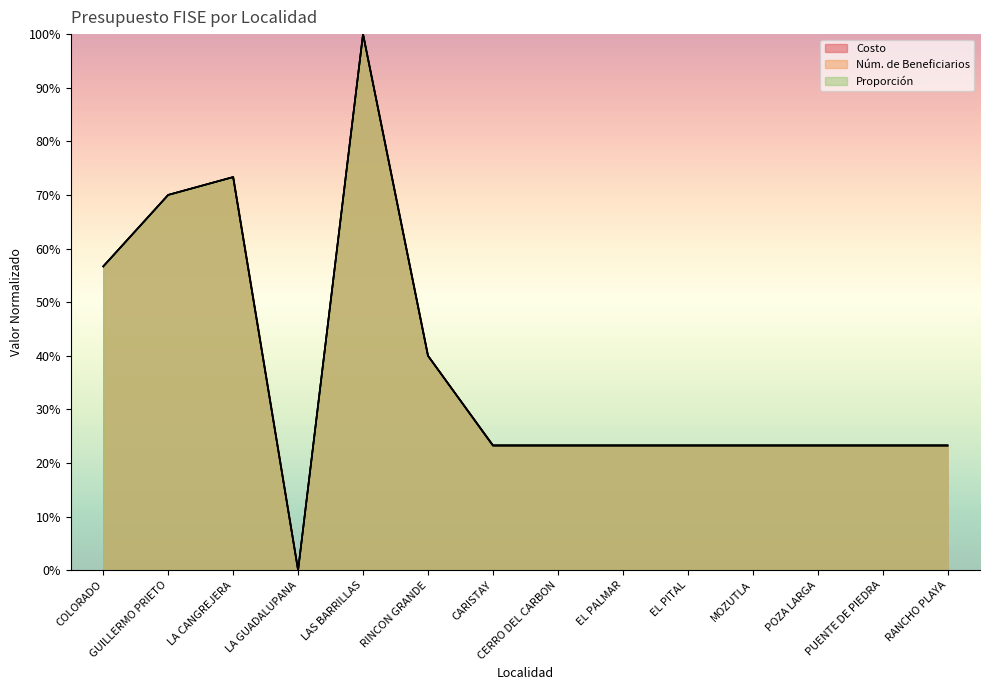

True or false: Proporción has a value of 0.1 at RANCHO PLAYA.

False